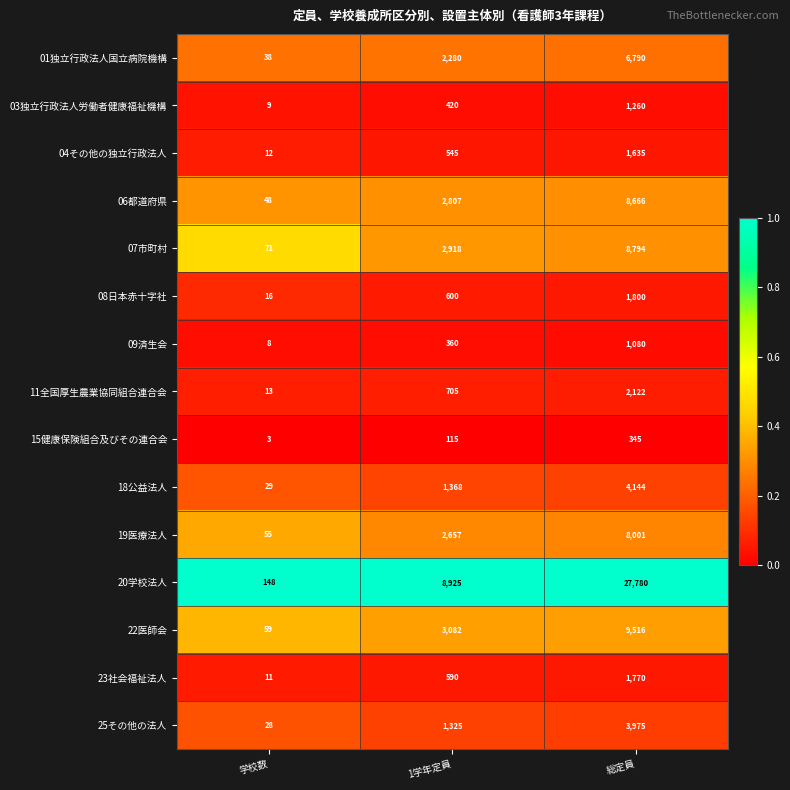

Which label corresponds to the largest value in the chart?

総定員